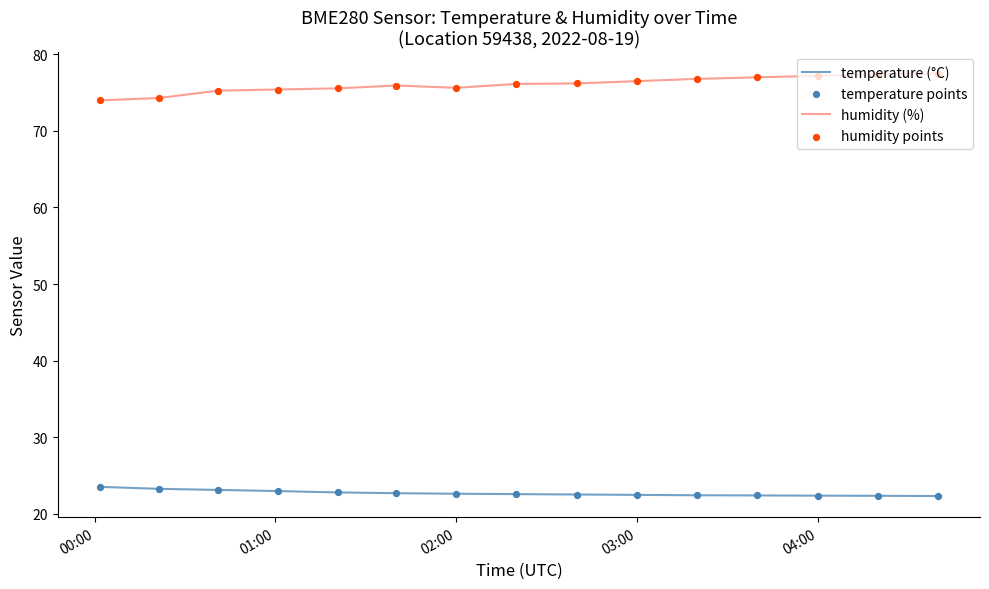

Which series has the largest total across all categories?

humidity (%)